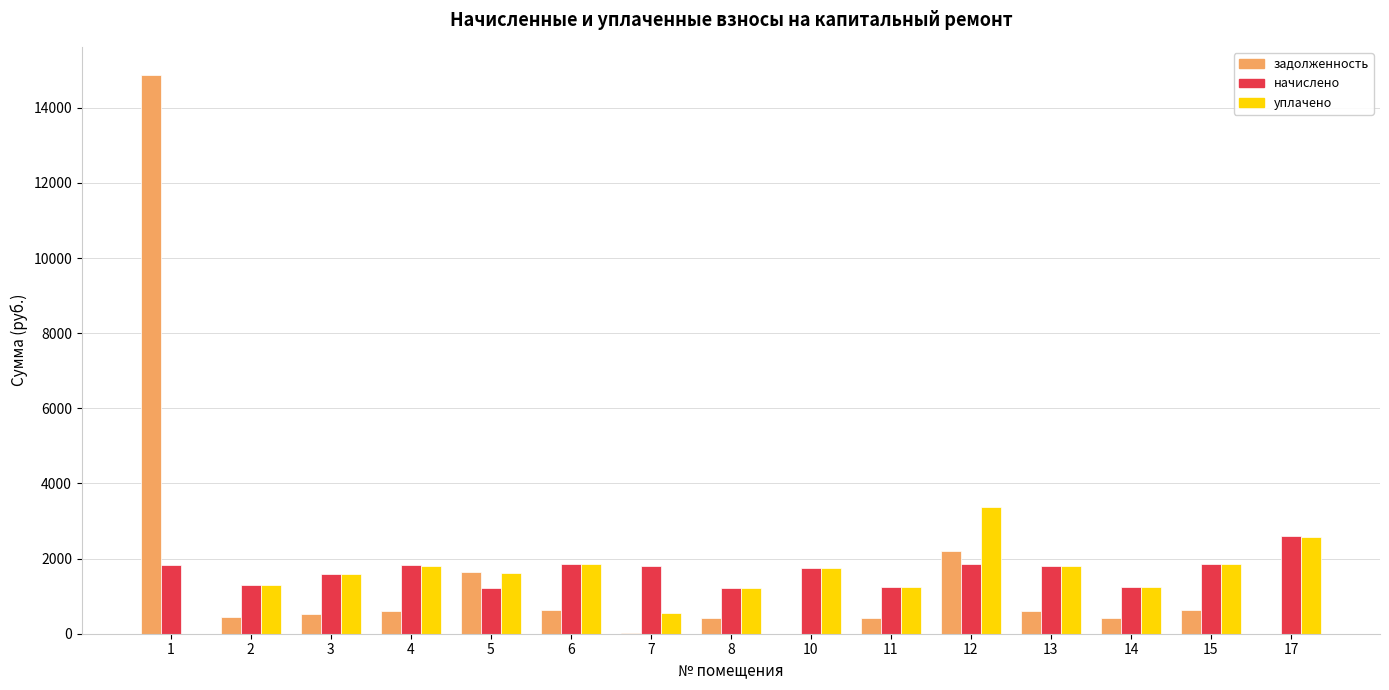

The value of начислено at 7 is 2850.2. True or false?

False